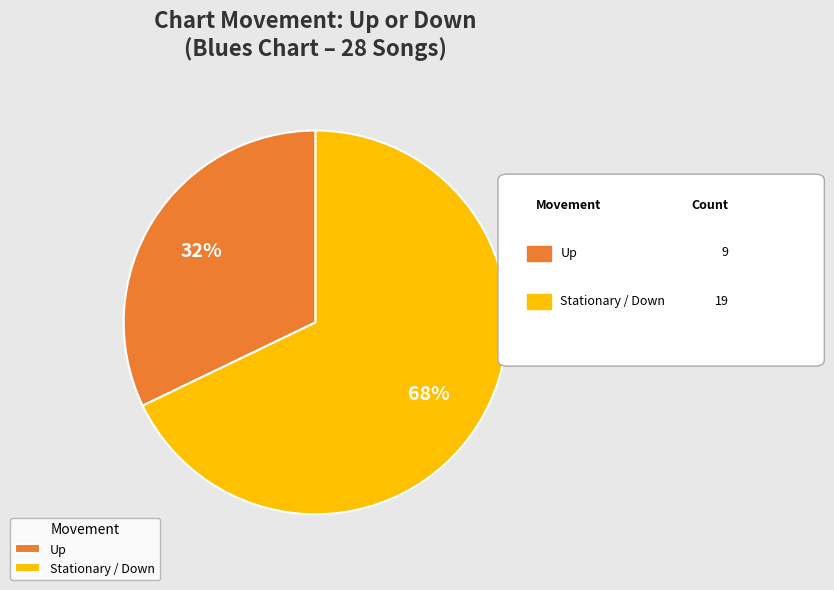

To the nearest percent, what is the difference between the largest and smallest slice percentages?

36%